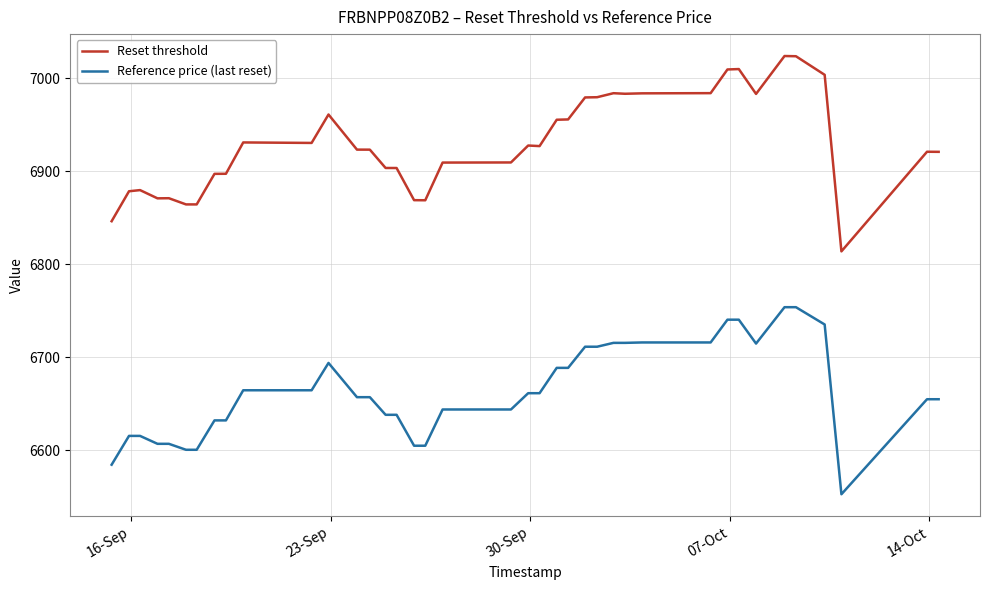

List the series in order of their peak value, lowest first.

Reference price (last reset), Reset threshold